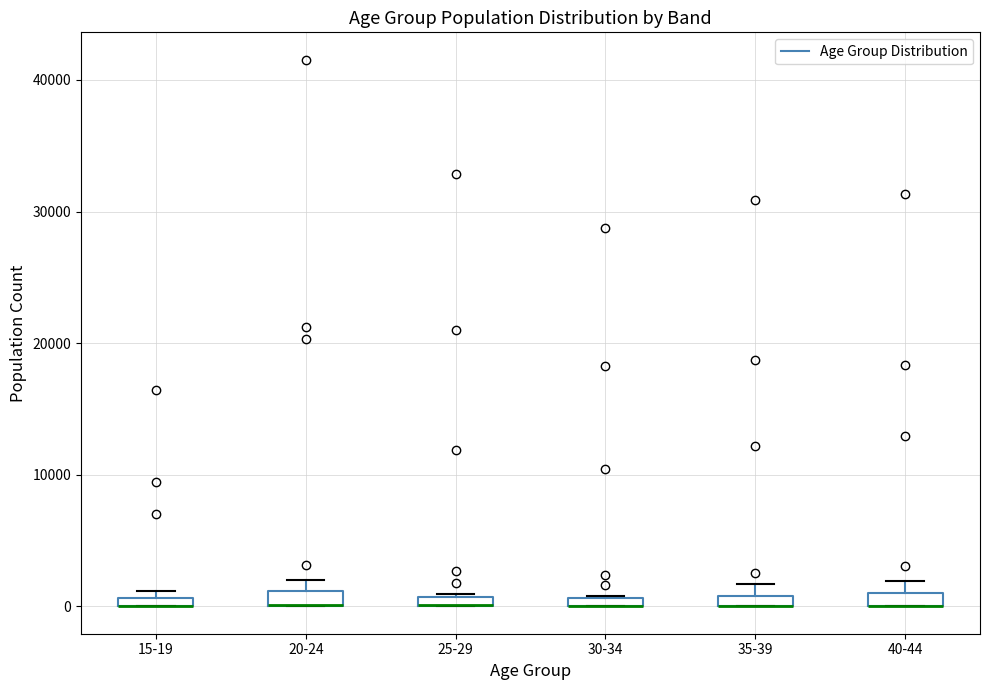

Where is the lower edge of the box for 35-39 on the y-axis? The values are not printed on the chart, so give them approximately, as read against the axis.

0